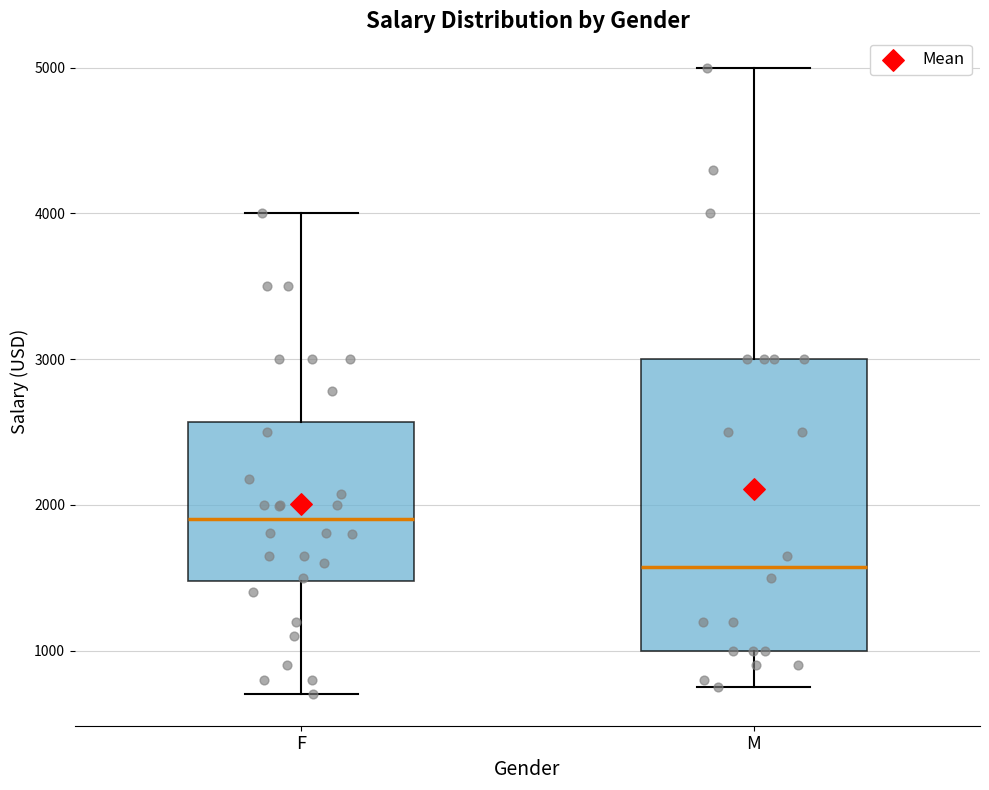

Which box's median line is the lowest?

M